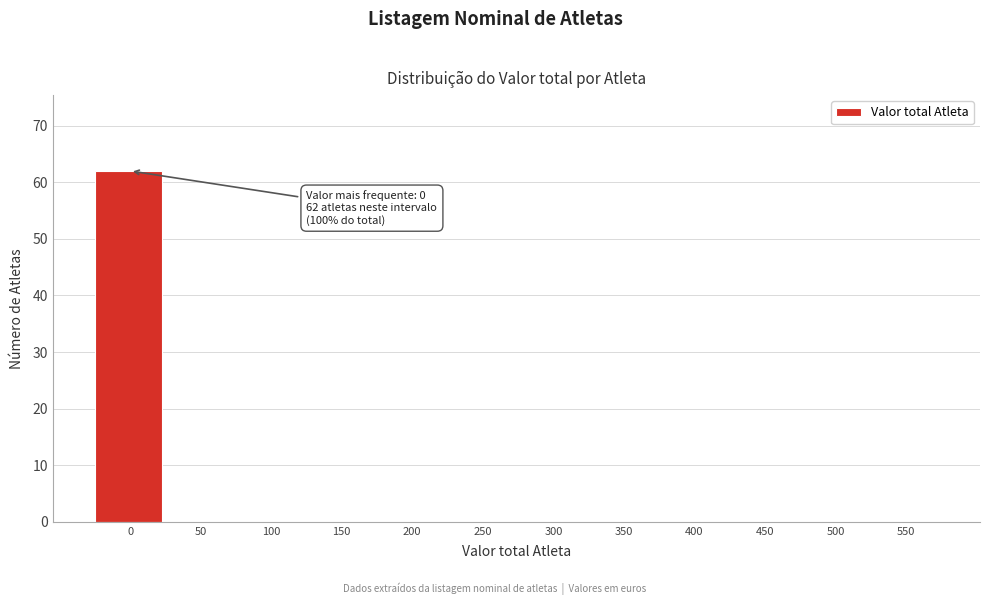

Reading left to right, what are all the values shown in this chart?

0=62	50=0	100=0	150=0	200=0	250=0	300=0	350=0	400=0	450=0	500=0	550=0